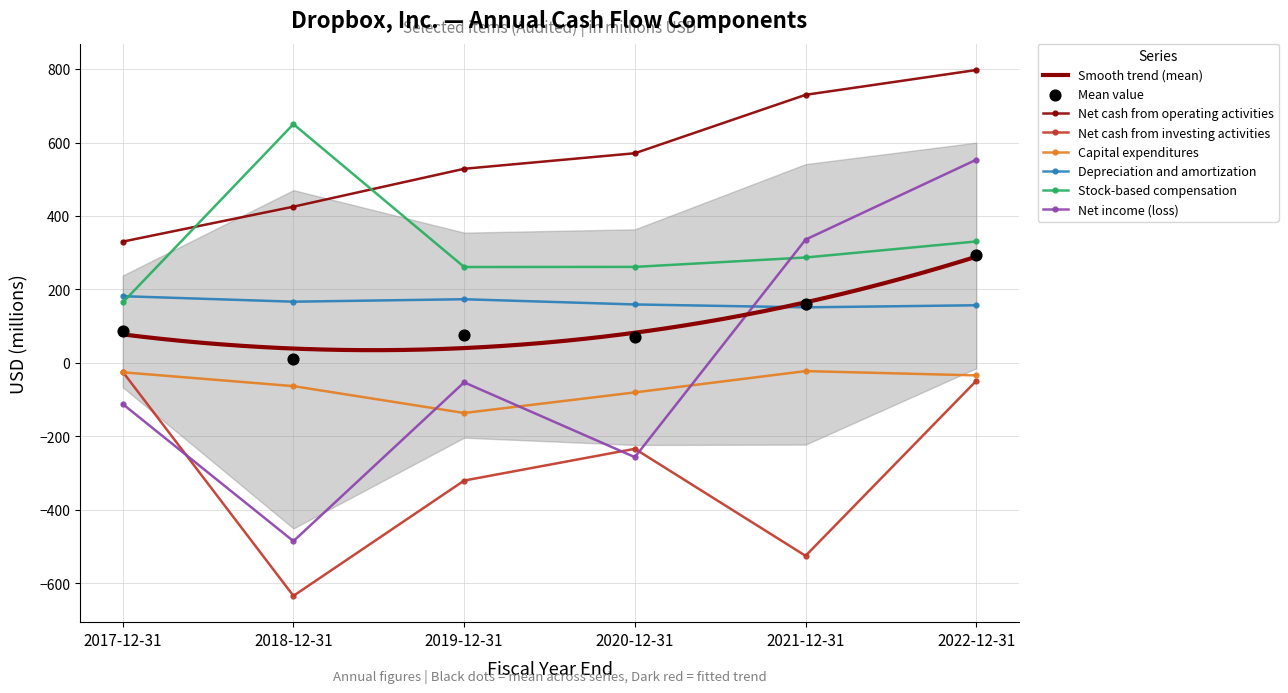

Is the value of Net income (loss) at 2022-12-31 greater than the value of Stock-based compensation at 2017-12-31?

Yes